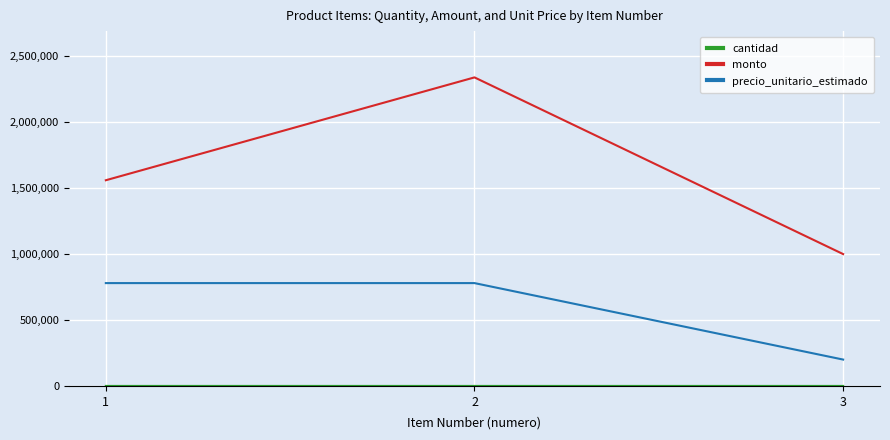

What is the lowest value of the monto series?

1000000